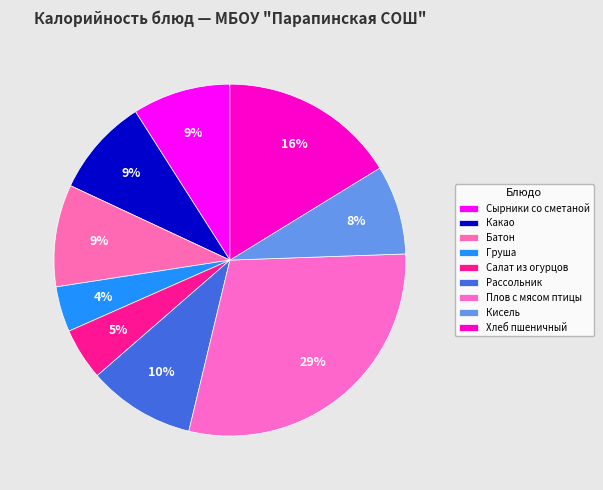

Is there a majority slice in this chart?

No